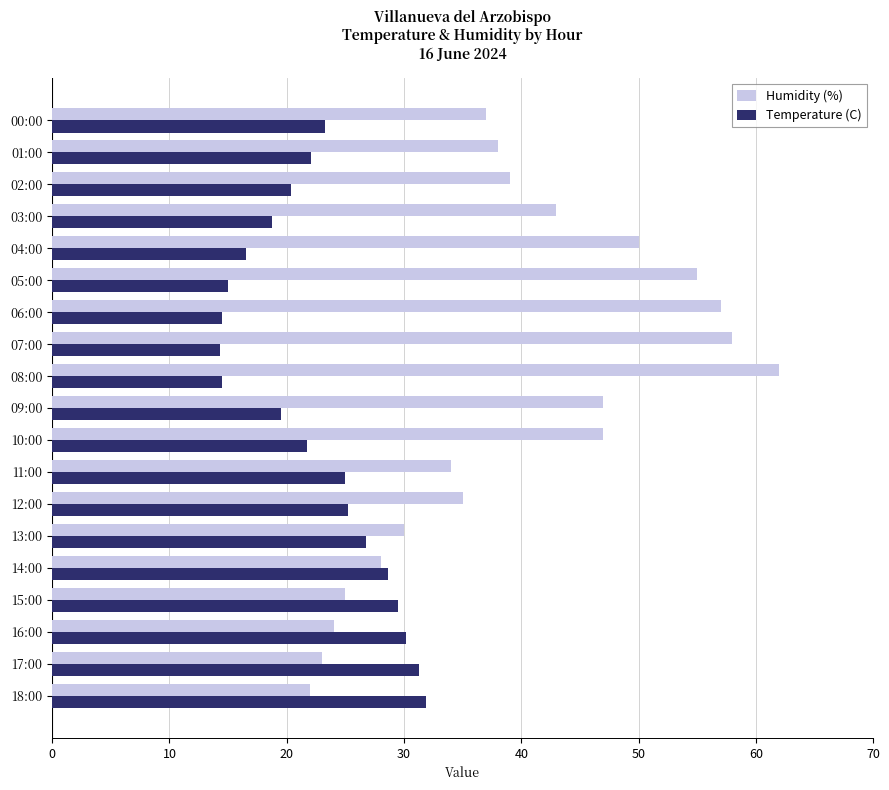

What is the sum of all Temperature (C) values?

429.0